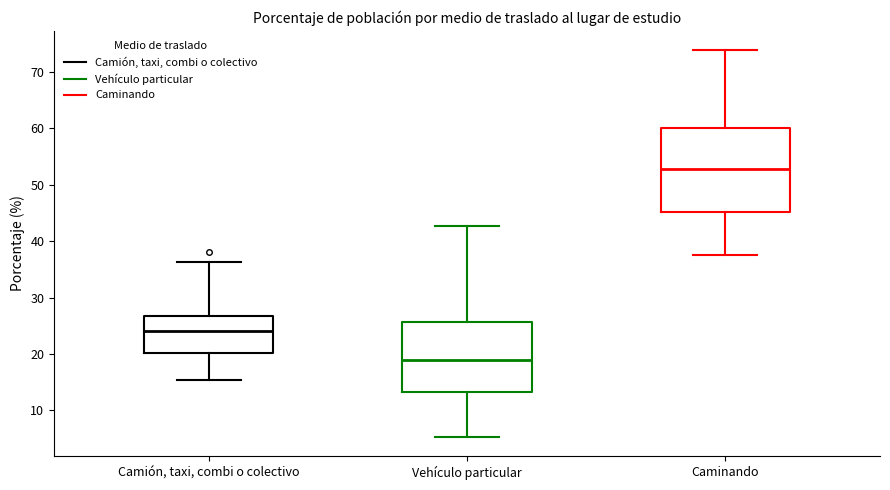

Reading left to right, transcribe this box plot: for each box, give where its median line is, the range the box spans, and where its two whiskers end, as read against the y-axis. The values are not printed on the chart, so give them approximately, as read against the axis.

Camión, taxi, combi o colectivo: median 24, box 20 to 27, whiskers 15 to 36
Vehículo particular: median 19, box 13 to 26, whiskers 5 to 43
Caminando: median 53, box 45 to 60, whiskers 38 to 74